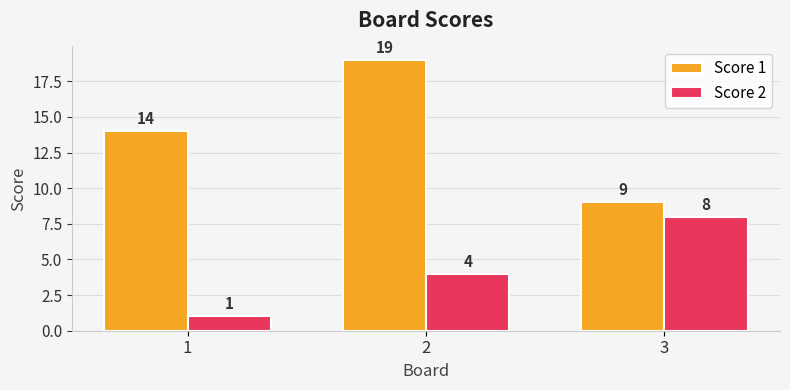

What is the greatest value displayed?

19